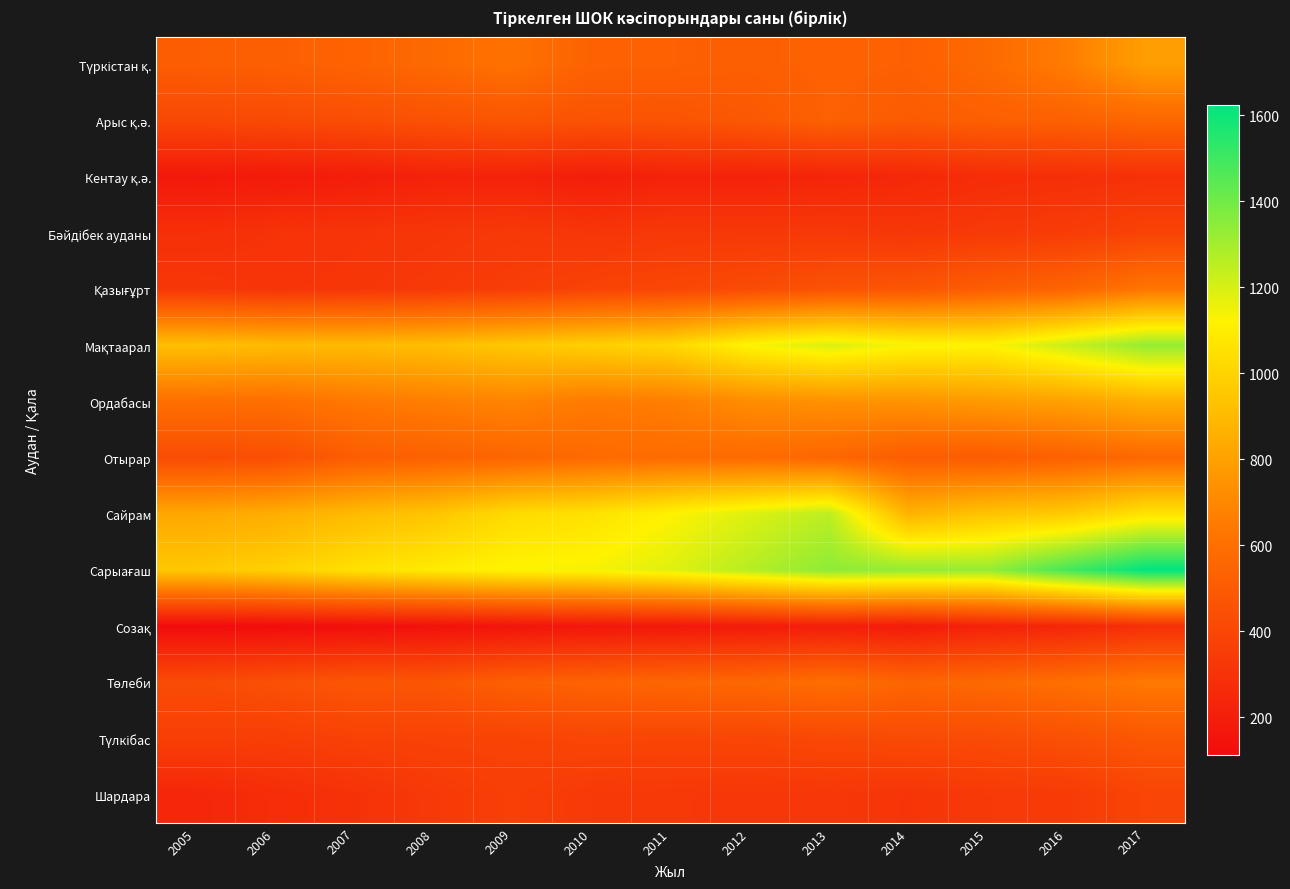

Which series has the widest spread of values?

Сарыағаш